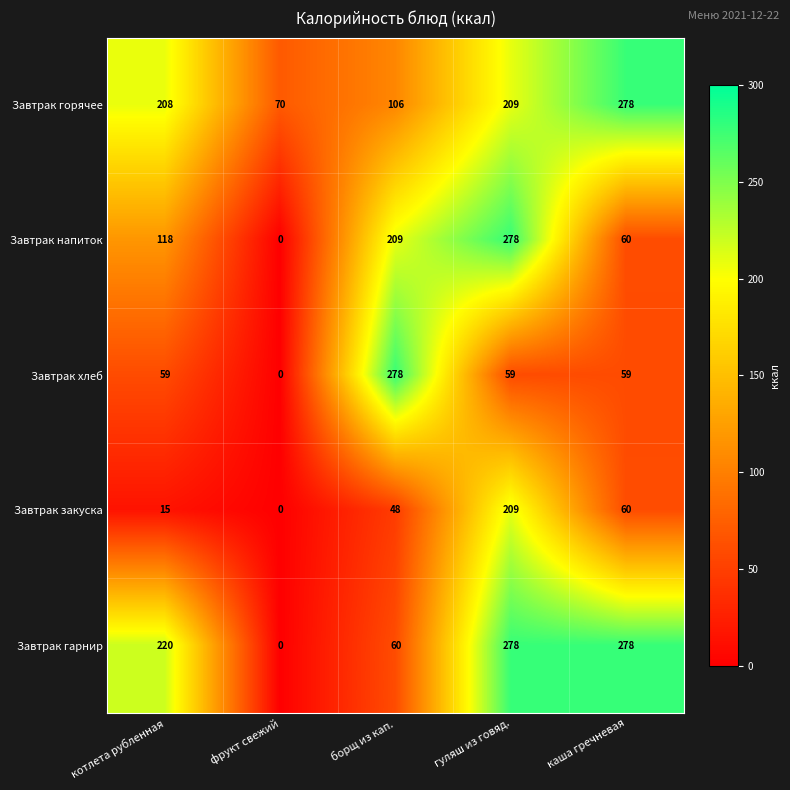

Is it true that Завтрак закуска equals 146 at гуляш из говяд.?

False